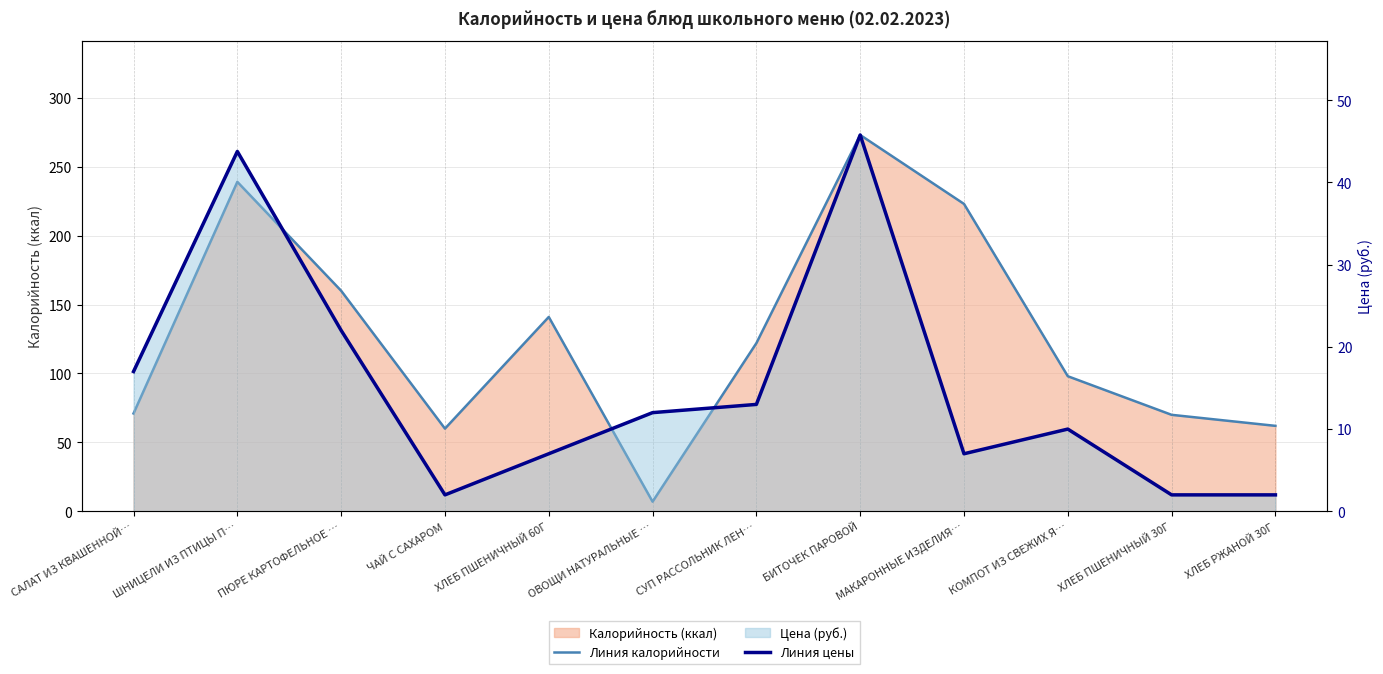

True or false: Линия калорийности has more than 0 points higher than both neighbors.

True